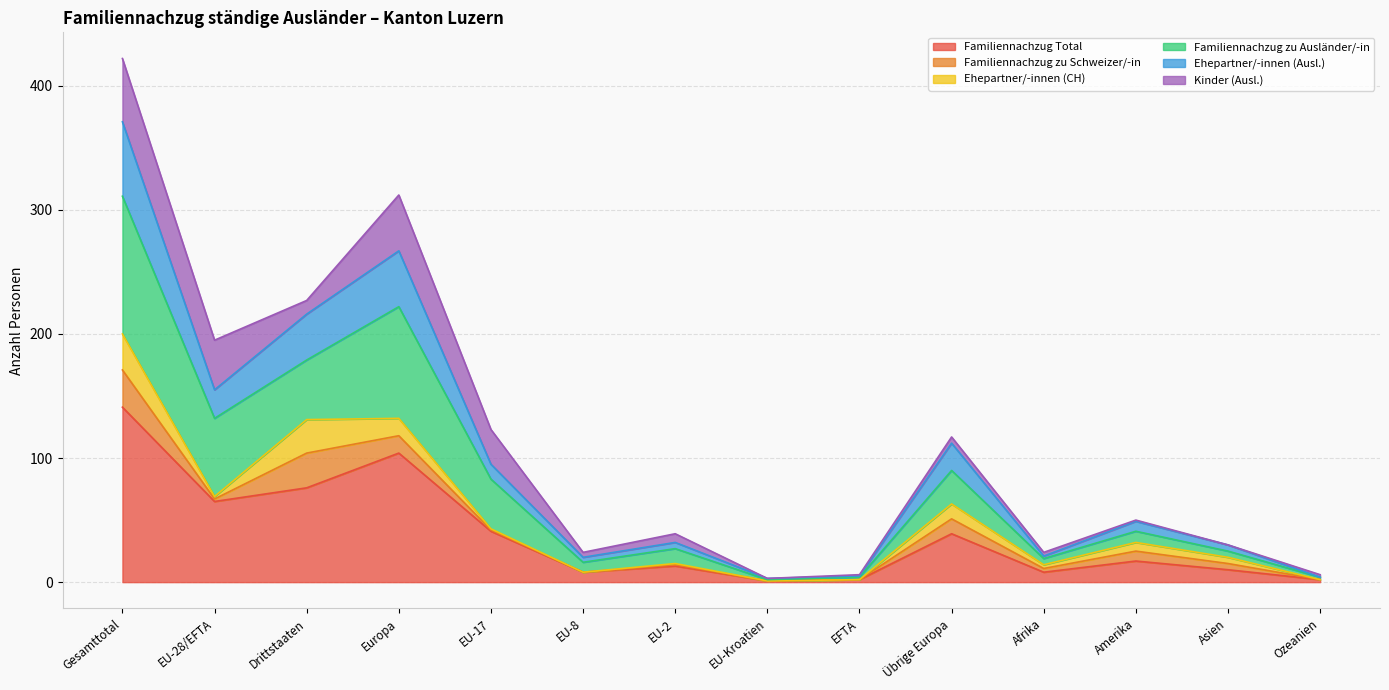

In Ehepartner/-innen (Ausl.), how many points are higher than both neighbors (excluding endpoints)?

4